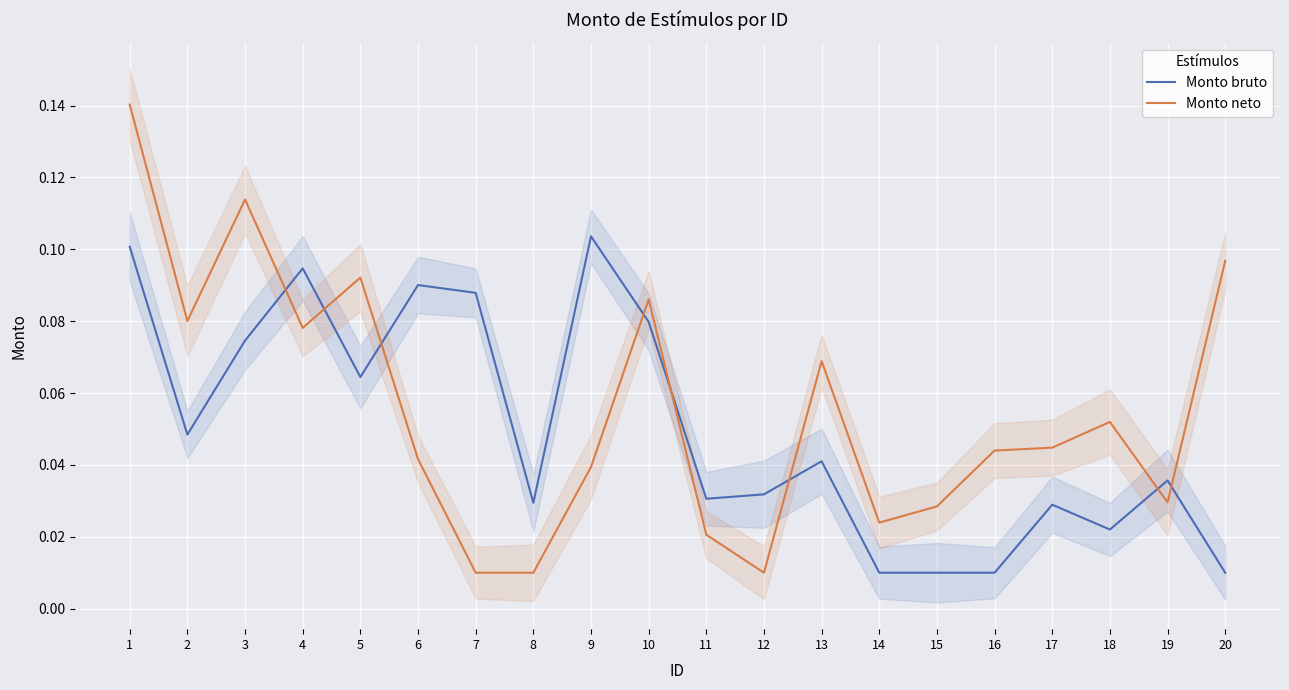

Where is the first local maximum for Monto neto?

3